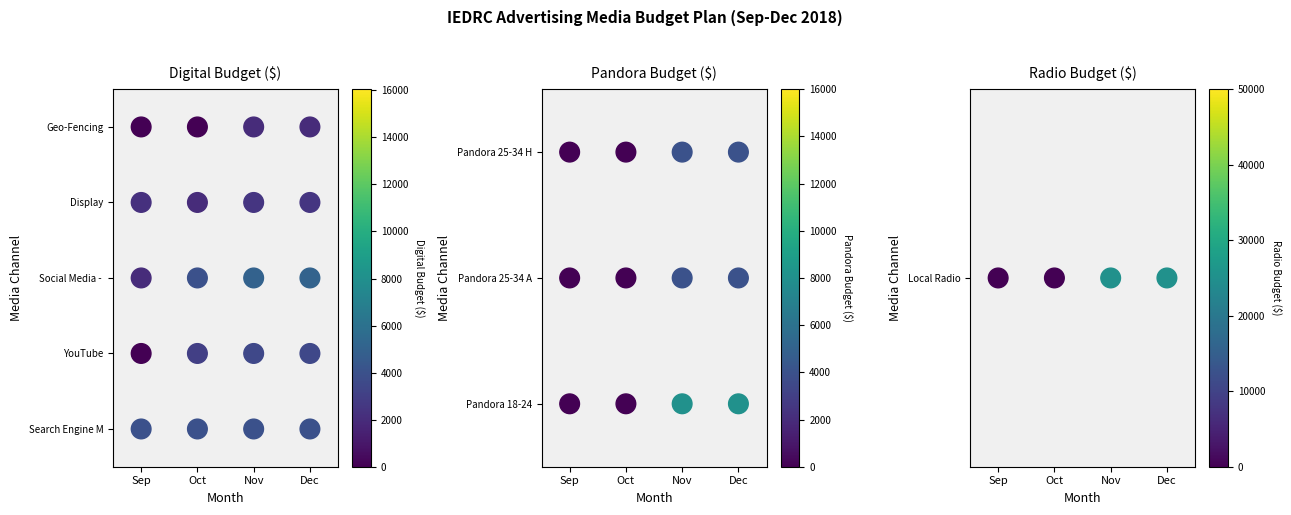

The Pandora 25-34 Hisp series shows 0 at September. True or false?

True